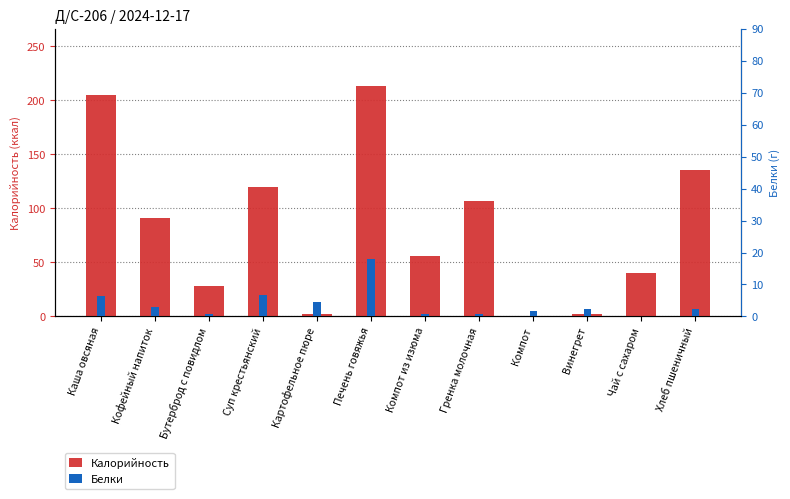

At Компот, list the series in order from largest to smallest.

Белки, Калорийность